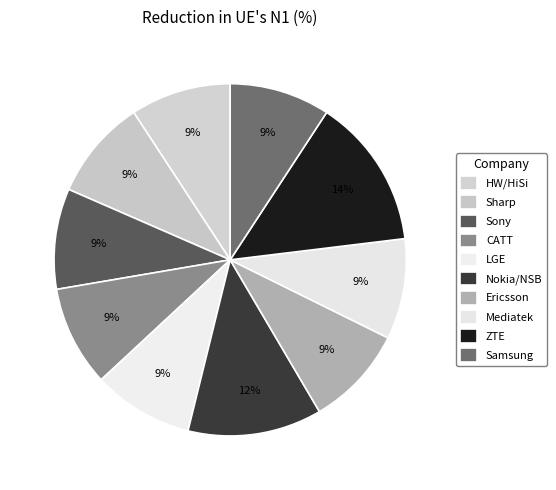

Count the number of slices in the pie.

10